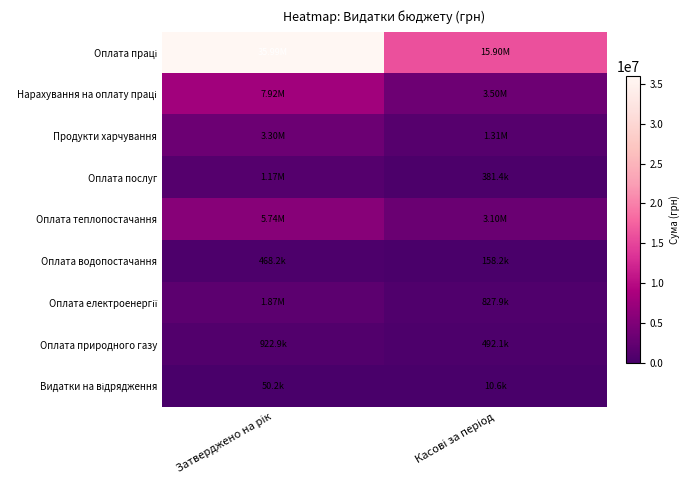

What is the total value across all series at Затверджено на рік?

57434040.0